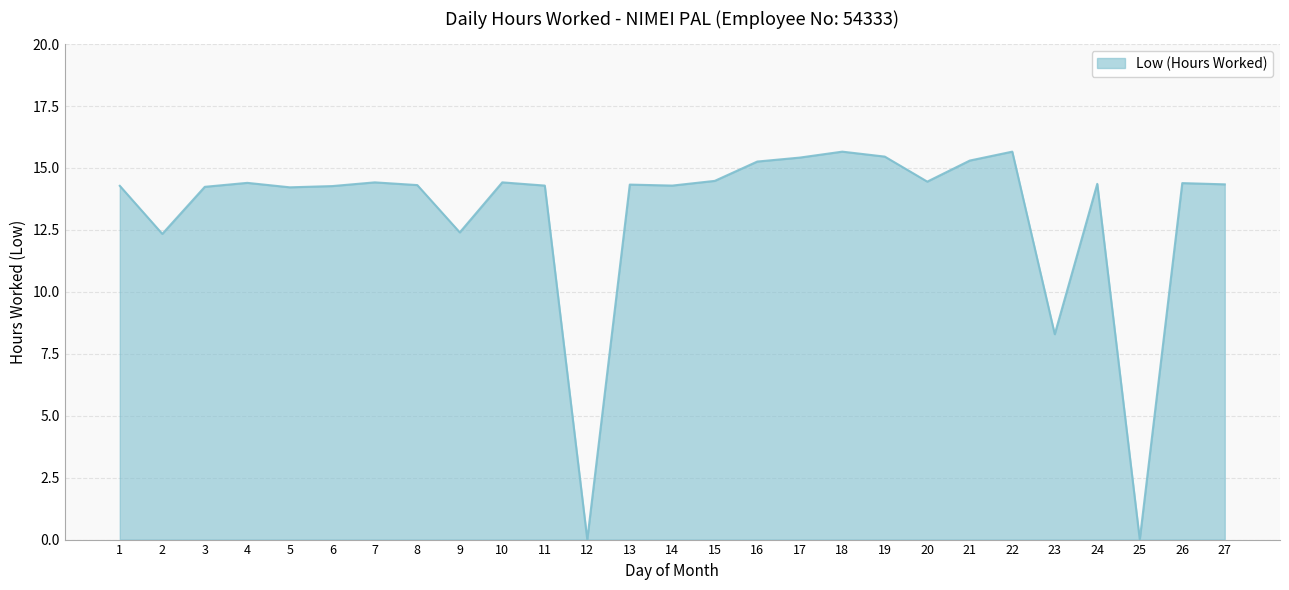

Approximately how many times larger is the value at 4 compared to 15?

1.0